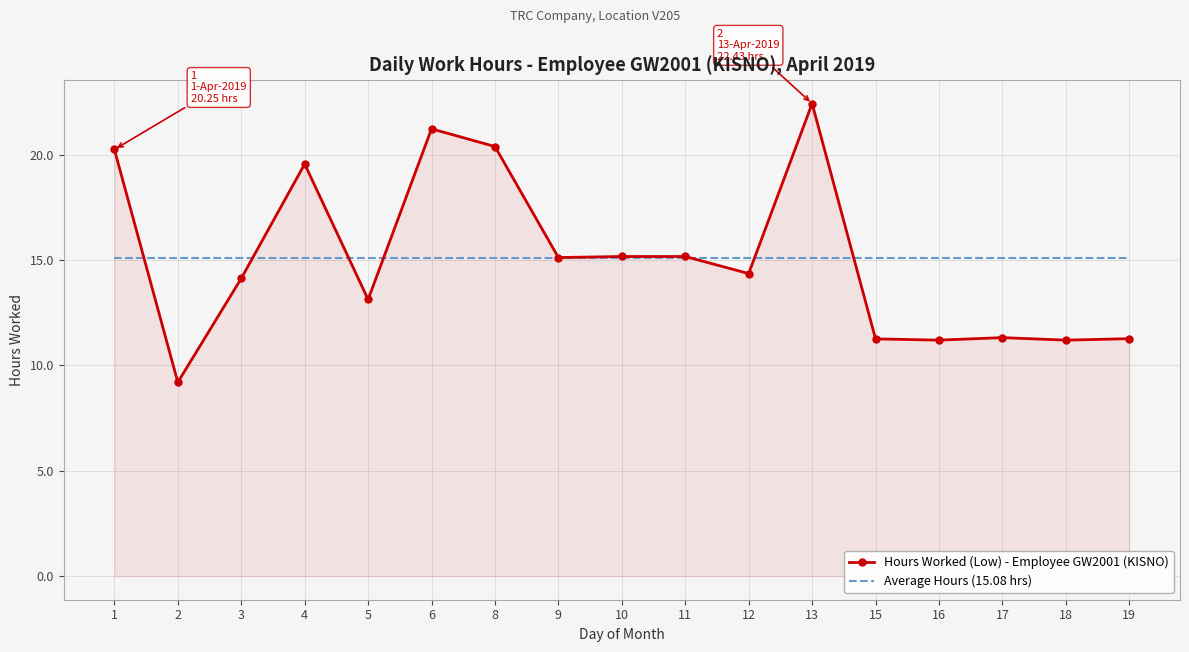

At which category is the sum across all series the highest?

13